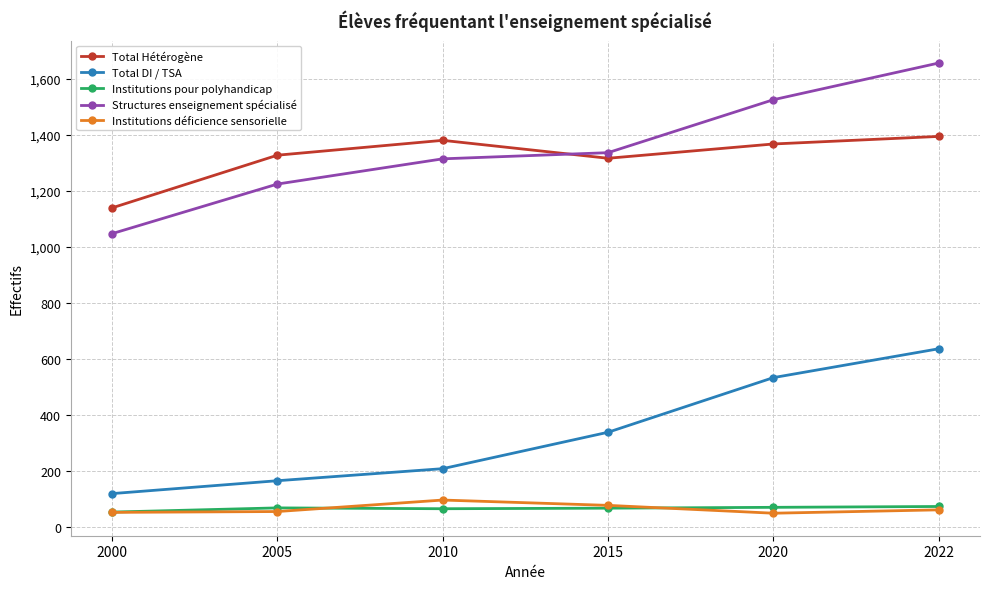

What is the value of the Total Hétérogène point at the 1st from the left?

1140